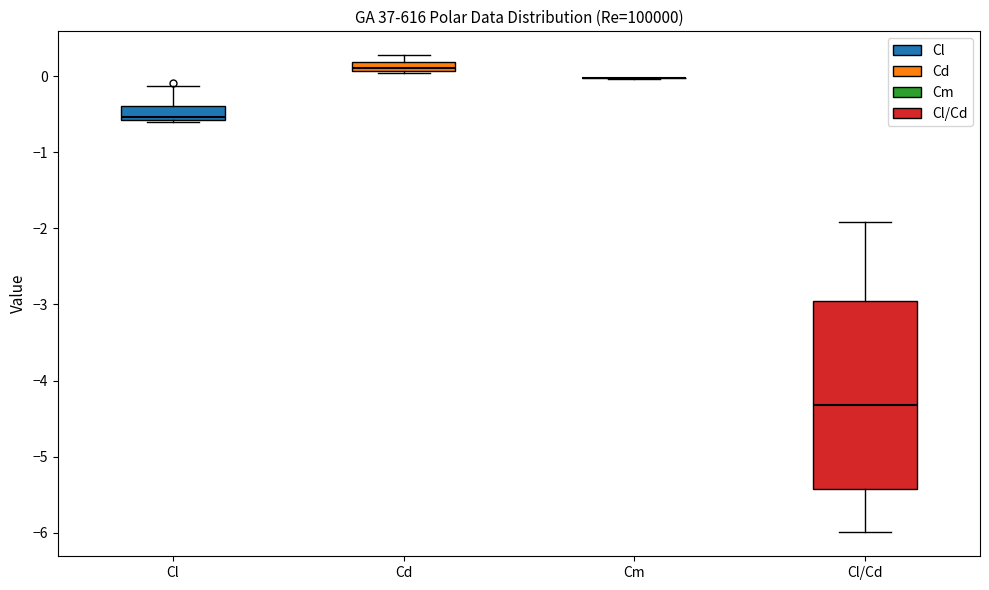

Comparing the boxes themselves (not the whiskers), which one is the tallest?

Cl/Cd